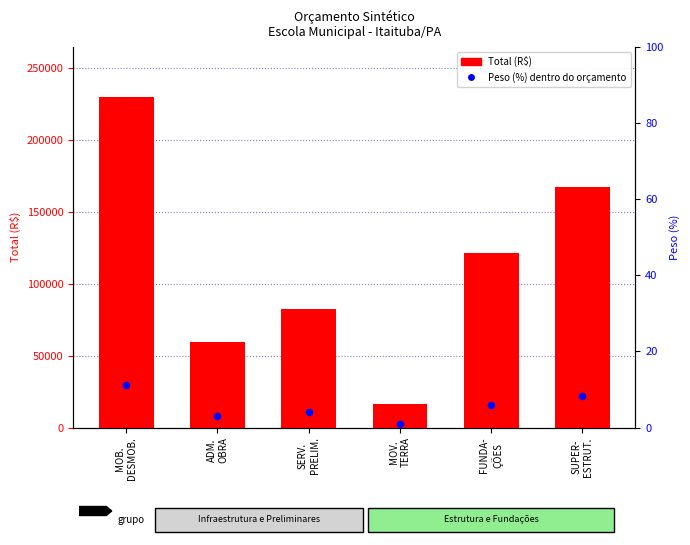

Which series reaches the maximum Y coordinate?

Total (R$)